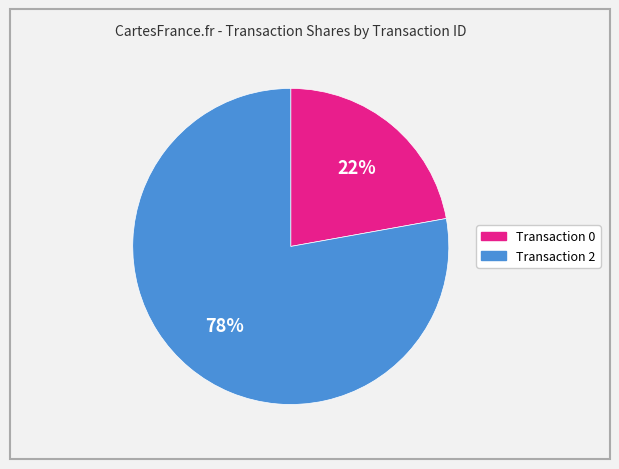

To the nearest percent, what is the difference between the largest and smallest slice percentages?

56%